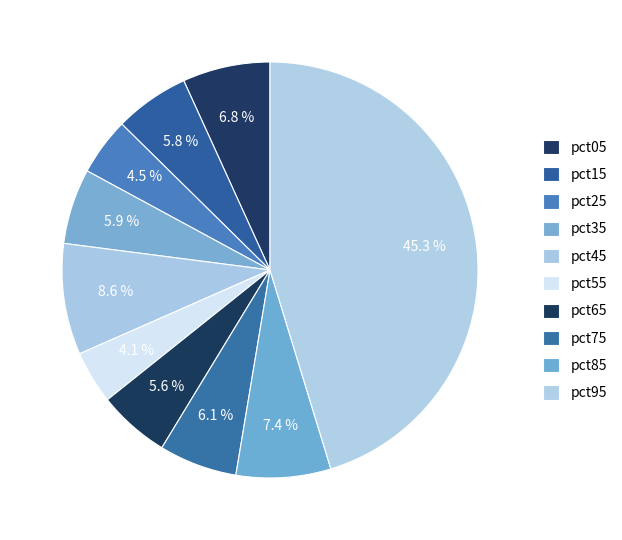

What is the largest slice in the pie chart?

pct95